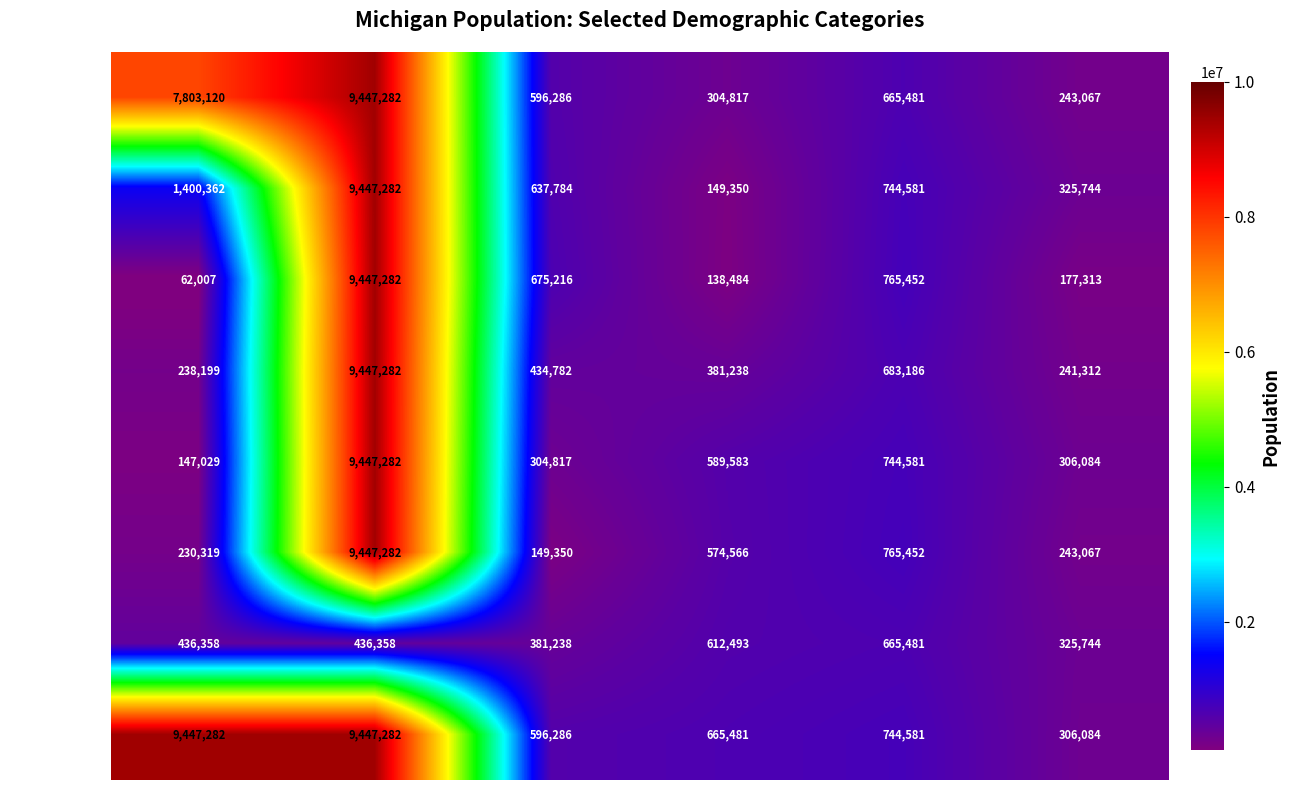

The value of Other Race at Hispanic is 9447282. True or false?

True